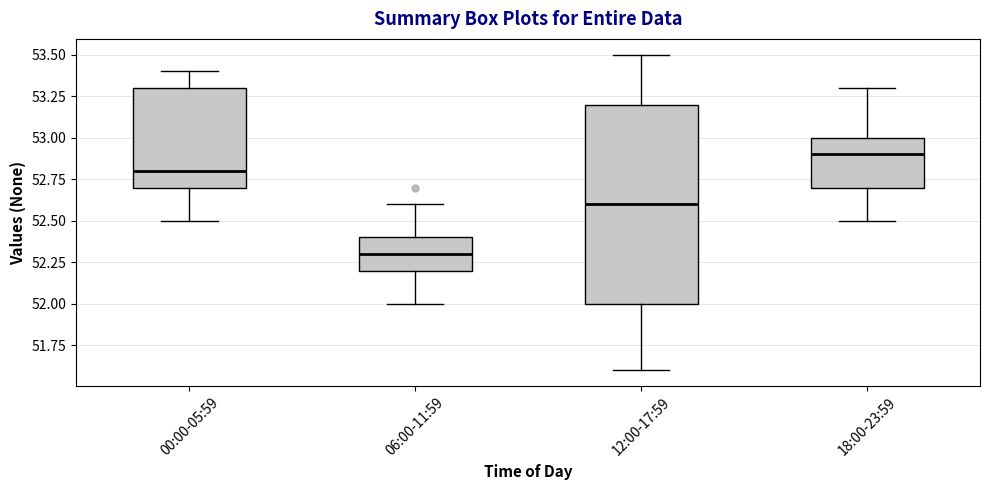

Reading left to right, read every box against the y-axis: the position of its median line, the range the box covers, and the ends of its whiskers. The values are not printed on the chart, so give them approximately, as read against the axis.

00:00-05:59: median 52.8, box 52.7 to 53.3, whiskers 52.5 to 53.4
06:00-11:59: median 52.3, box 52.2 to 52.4, whiskers 52.0 to 52.6
12:00-17:59: median 52.6, box 52.0 to 53.2, whiskers 51.6 to 53.5
18:00-23:59: median 52.9, box 52.7 to 53.0, whiskers 52.5 to 53.3